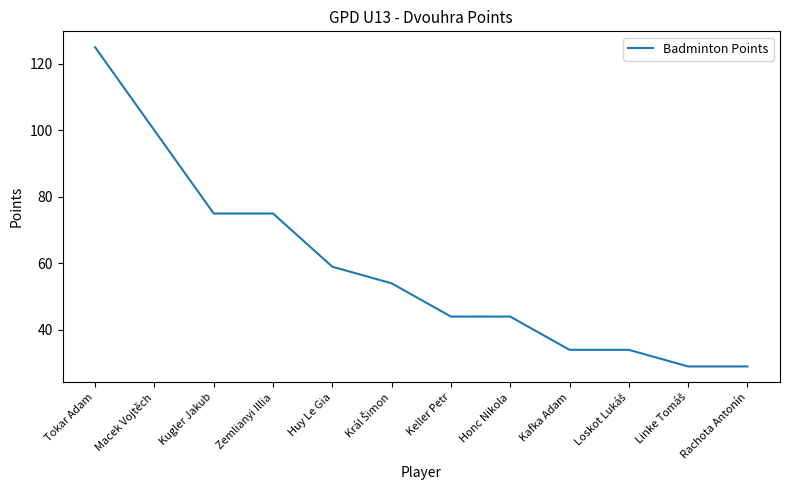

What position from the right is Huy Le Gia?

8